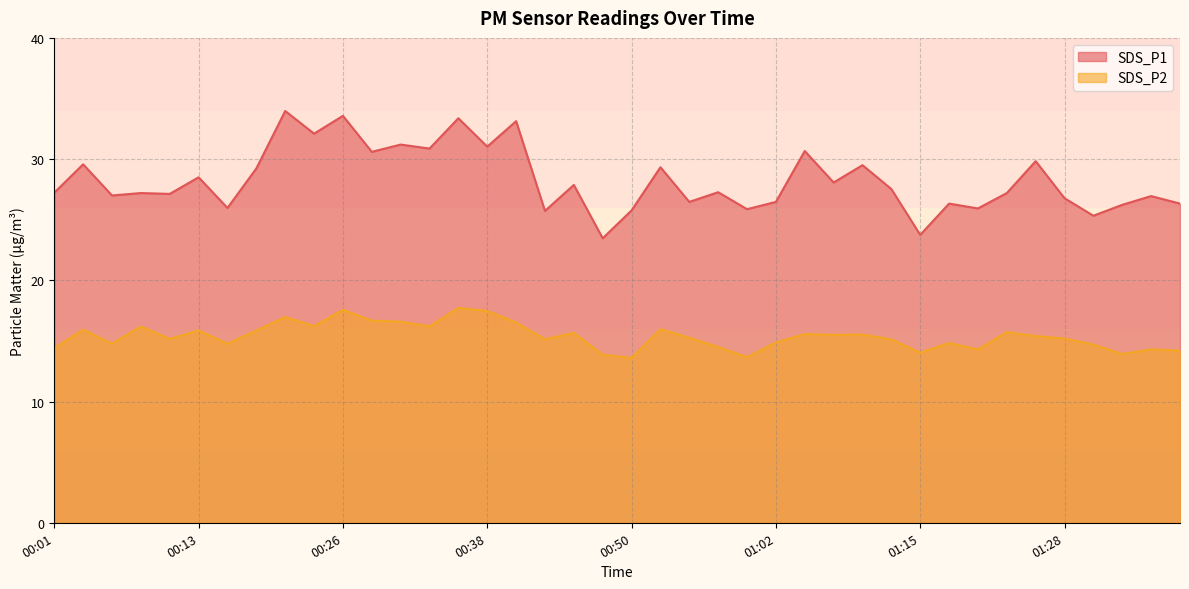

Is it true that SDS_P1 equals 26.3 at 01:18?

True